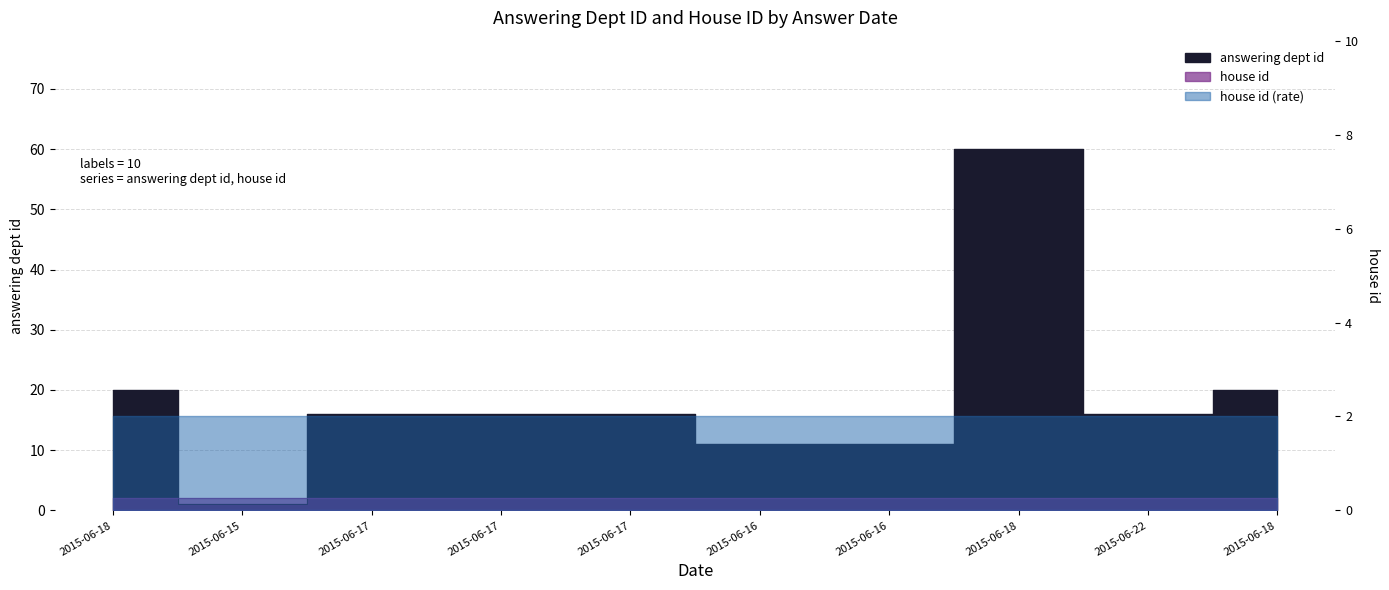

Reading left to right, extract all data points from this chart.

2015-06-18=20	2015-06-15=1	2015-06-17=16	2015-06-17=16	2015-06-17=16	2015-06-16=11	2015-06-16=11	2015-06-18=60	2015-06-22=16	2015-06-18=20